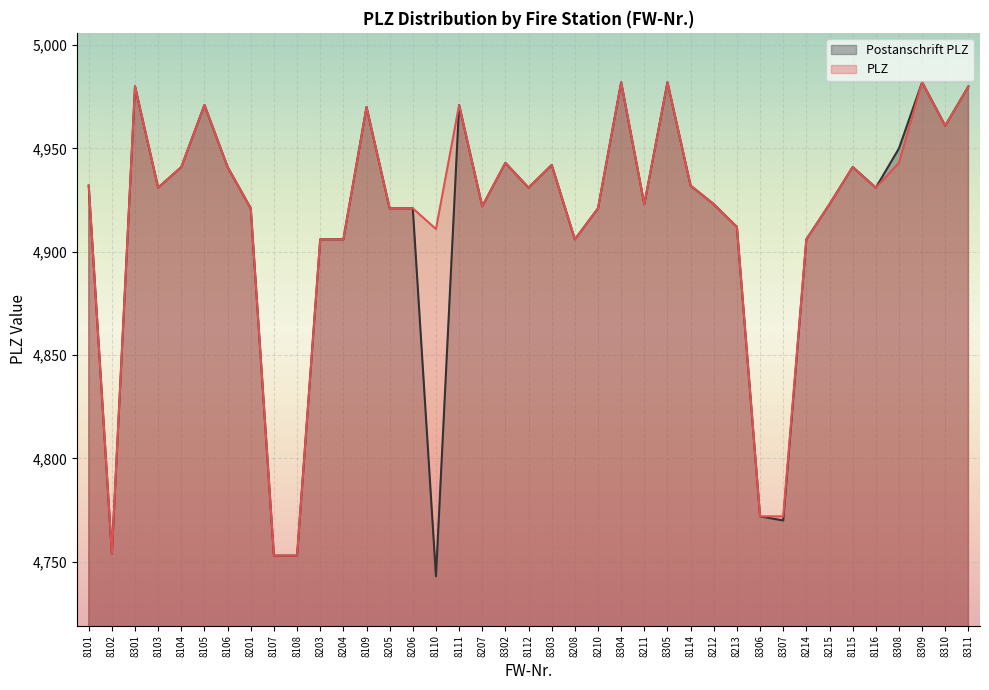

What is the total value across all series at 8309?

9964